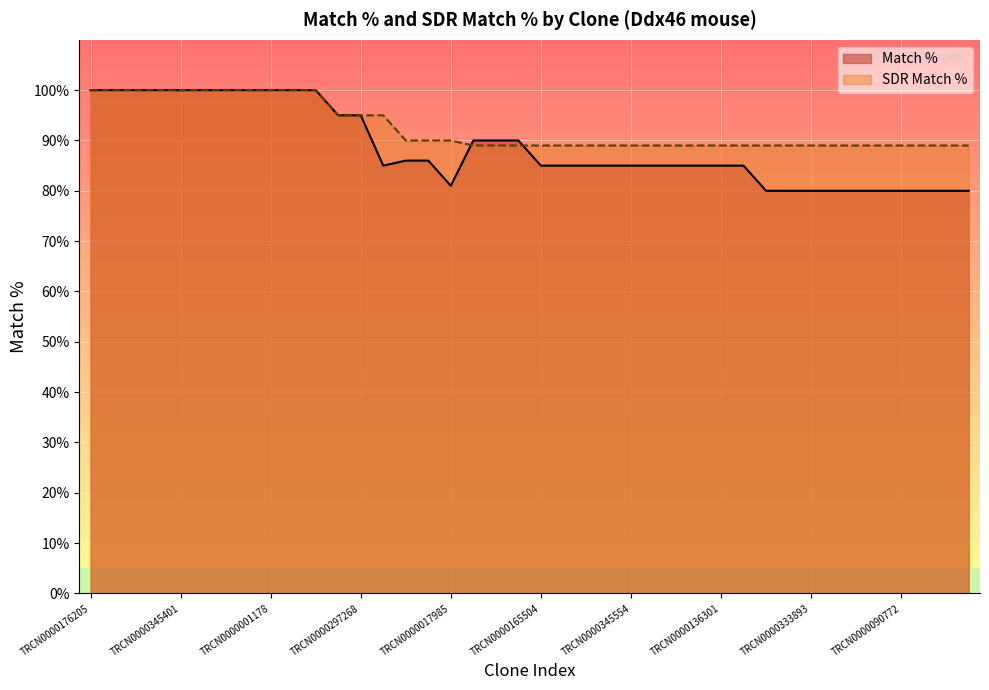

At TRCN0000379318, list the series in order from smallest to largest.

Match %, SDR Match %